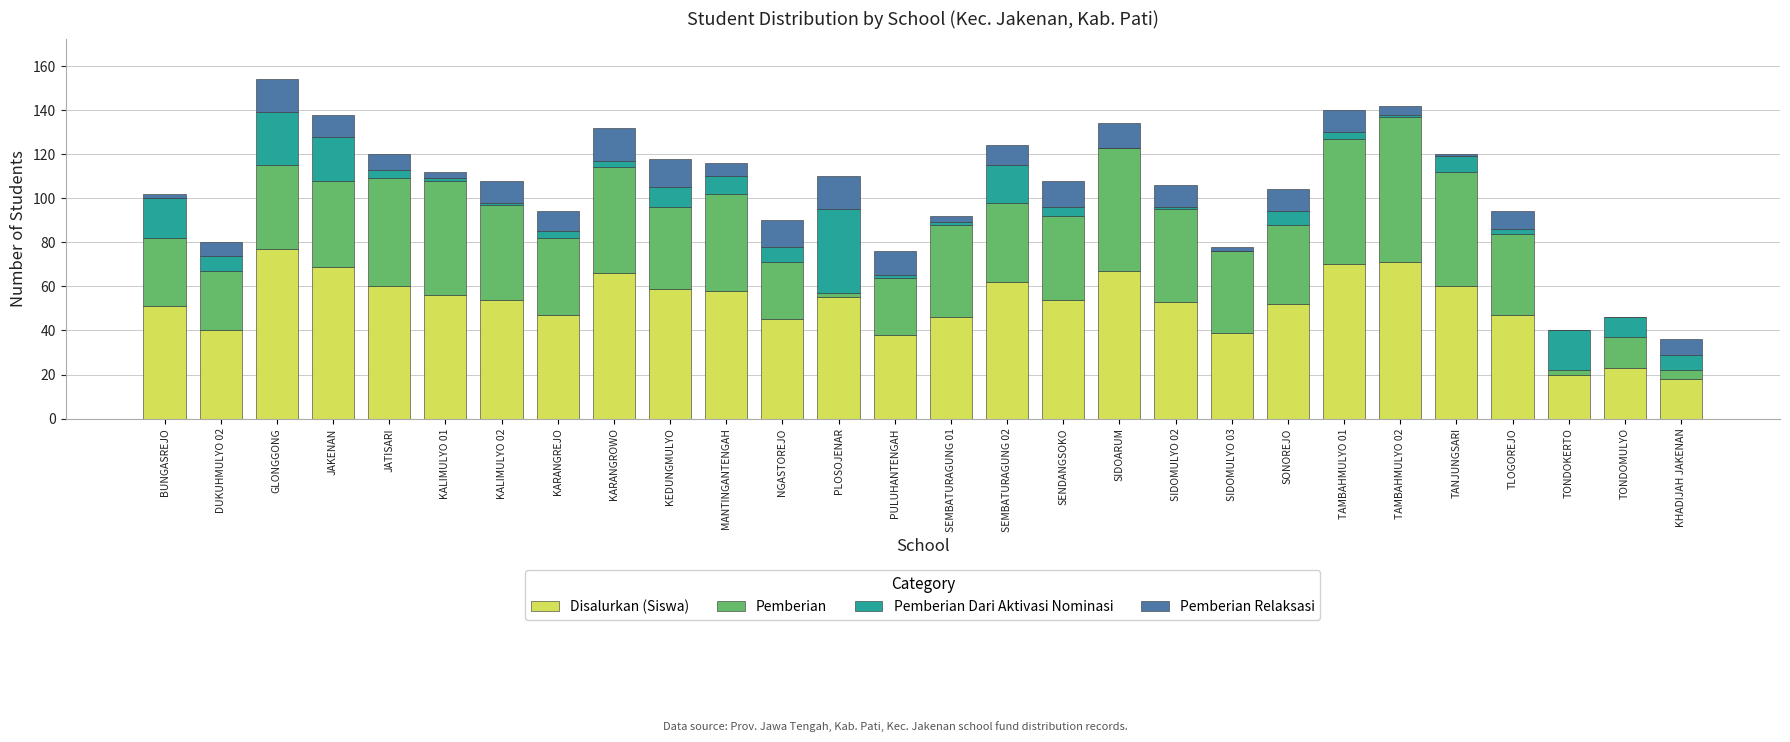

What is the maximum value for Disalurkan (Siswa)?

77